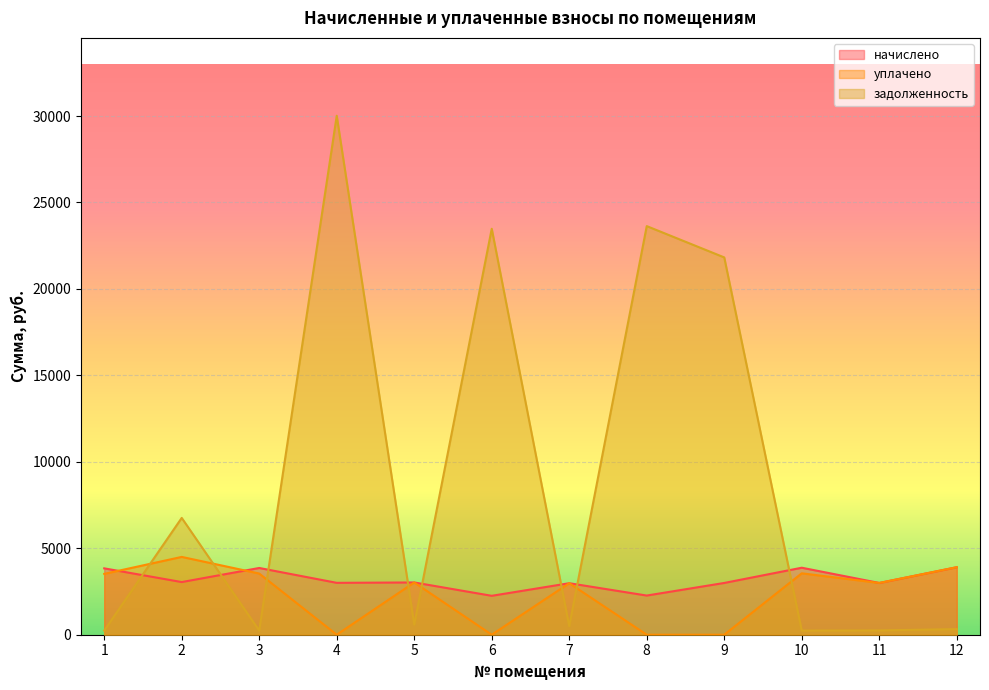

Where is the first local minimum for начислено?

2